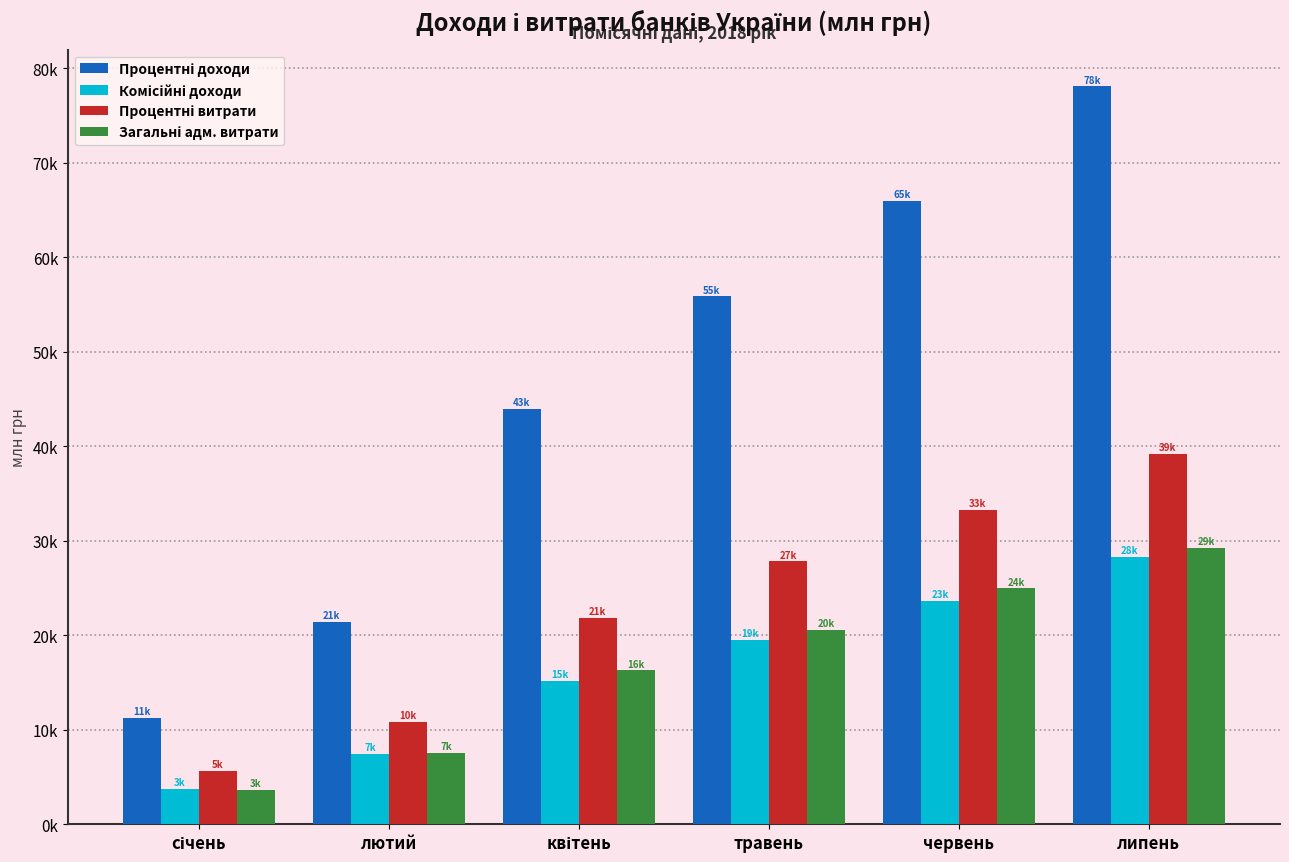

What position from the right is травень?

3